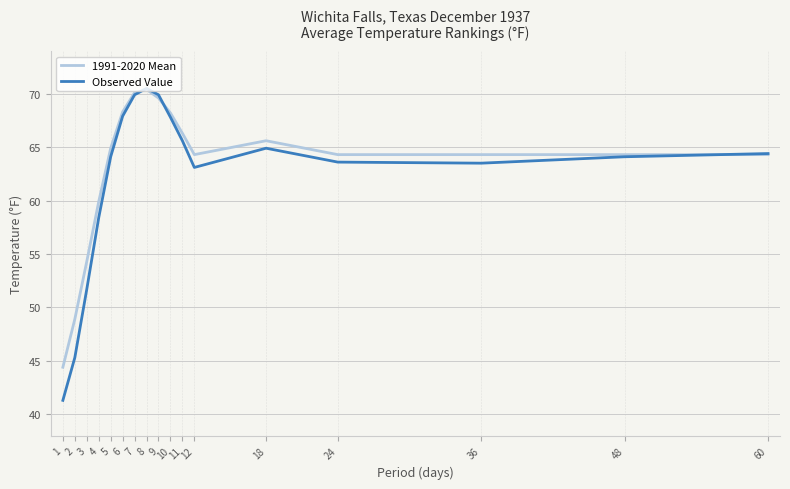

True or false: Observed Value has a value of 90.0 at 48.

False